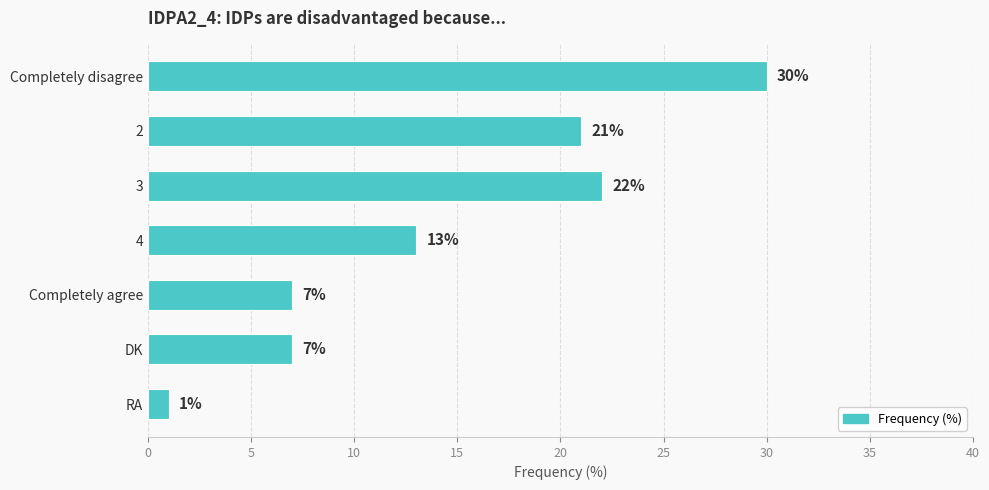

What is the minimum value shown in the chart?

1